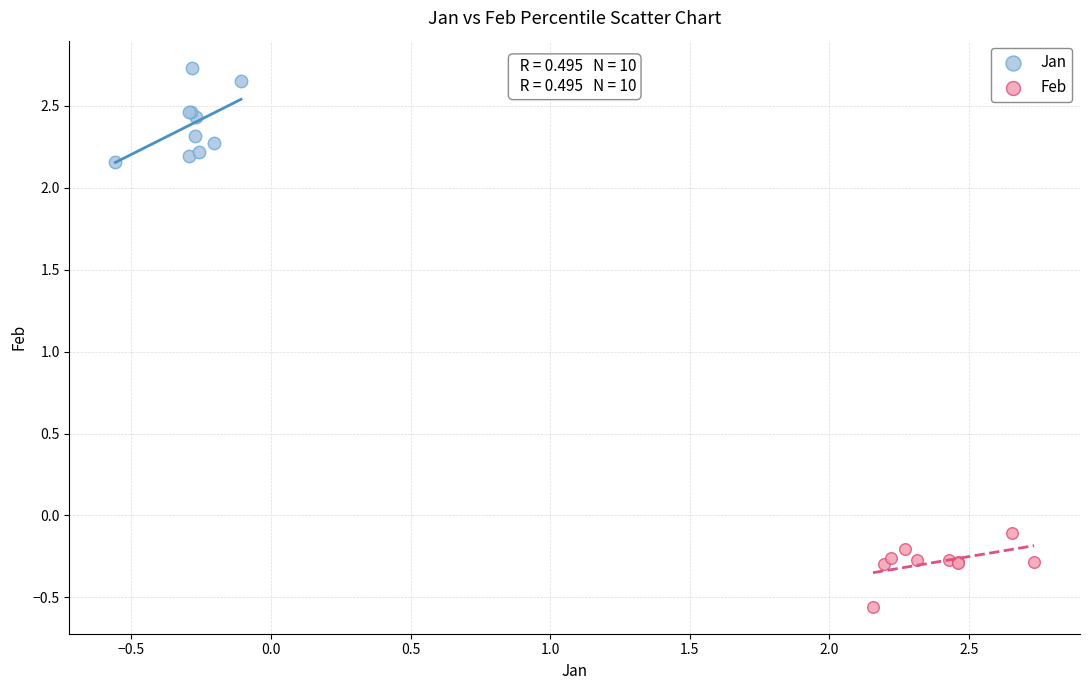

What are all the series names shown in the legend?

Jan, Feb